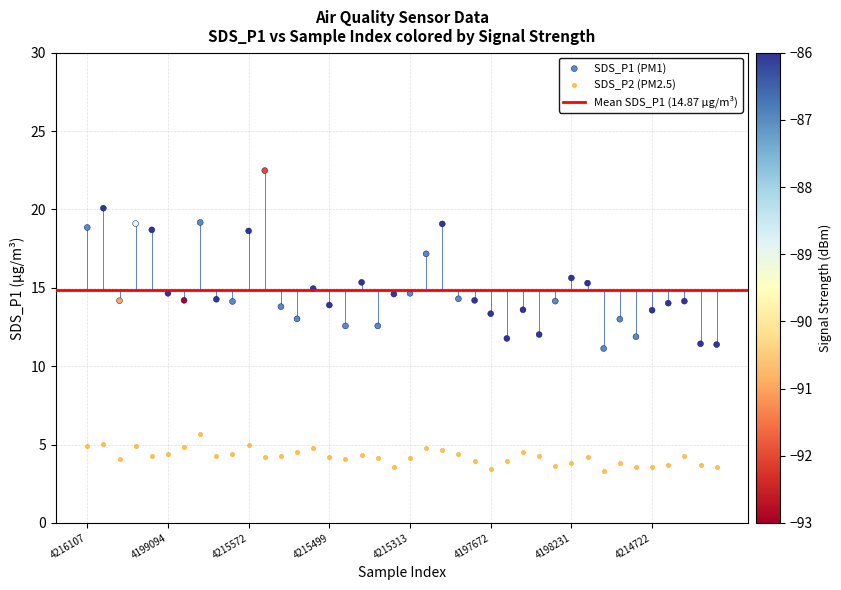

Which series contains the lowest Y value?

SDS_P2 (PM2.5)